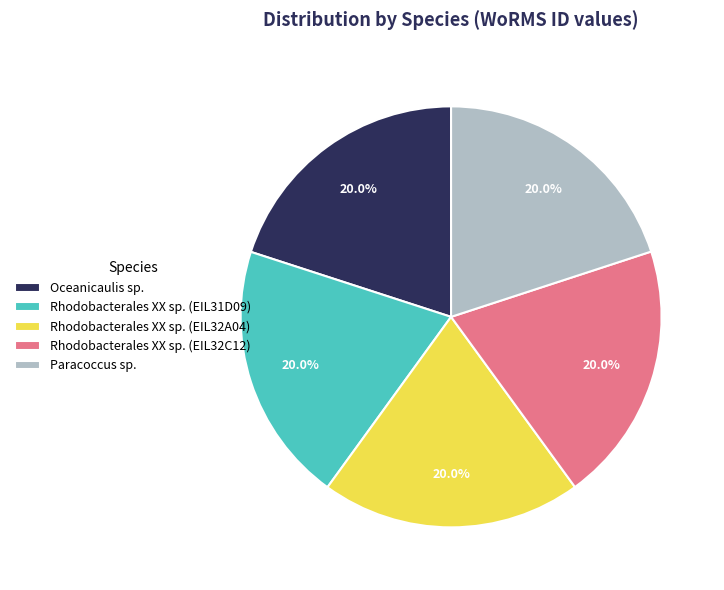

What is the ratio of the value at Paracoccus sp. to the value at Rhodobacterales XX sp. (EIL31D09)?

1.0